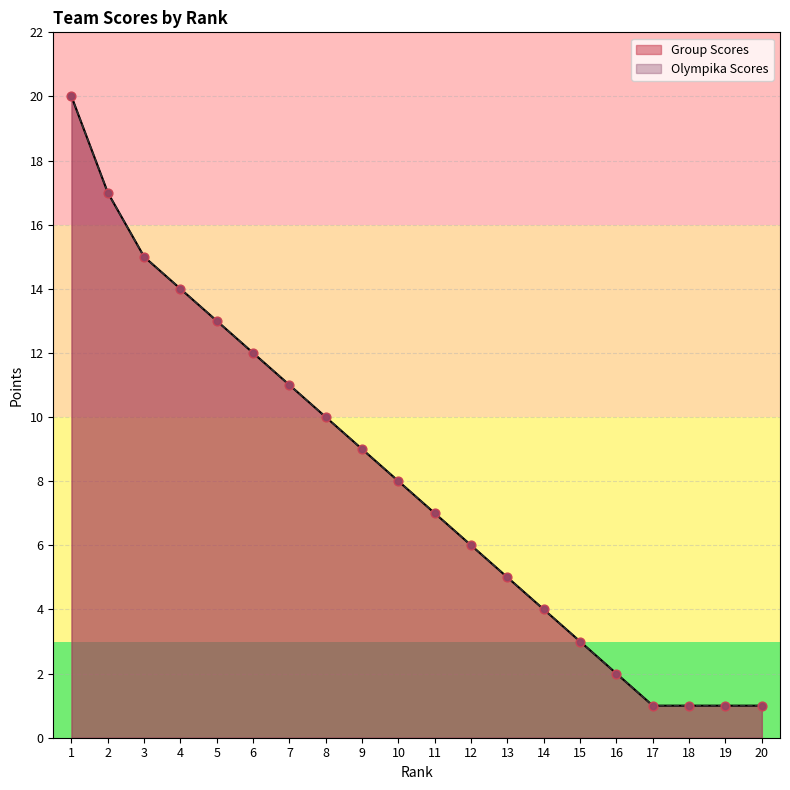

Which series reaches the minimum Y coordinate?

Group Scores